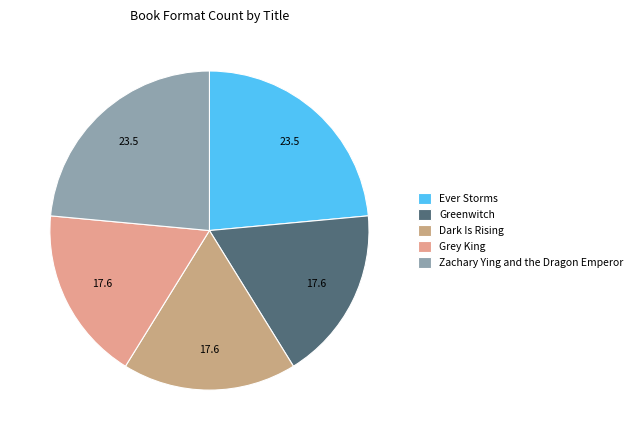

To the nearest percent, what is the difference between the largest and smallest slice percentages?

6%